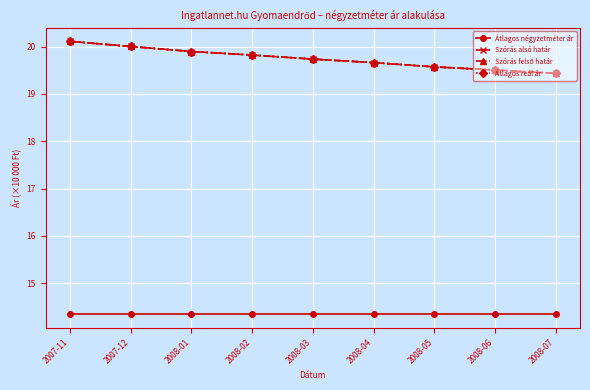

What is the total value across all series at 2008-03?

73.6